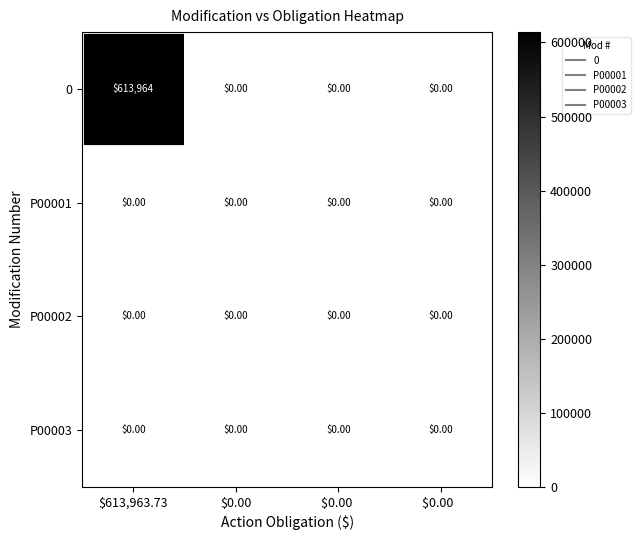

What is the spread (max minus min) of values at $613,963.73?

613964